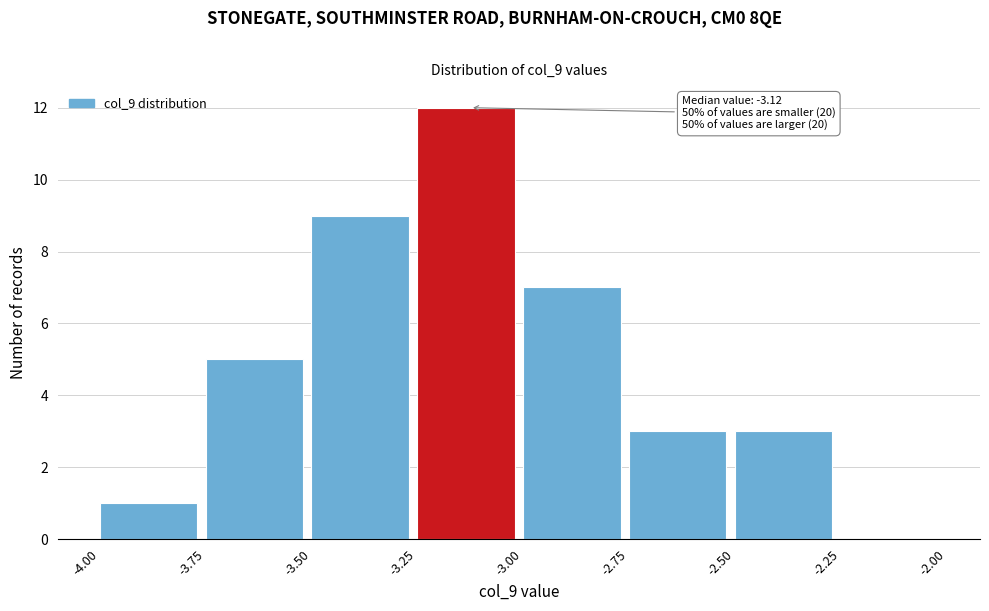

Which range on the x-axis has the tallest bar?

-3.25 to -3.00